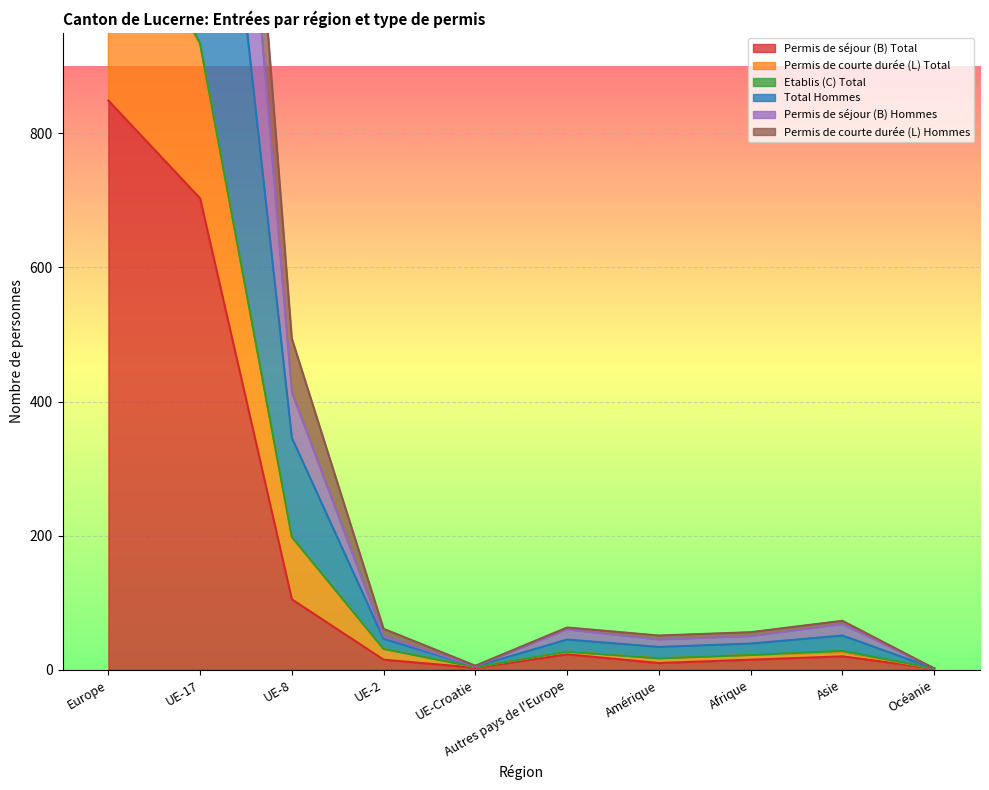

What is the total value across all series at Europe?

9515